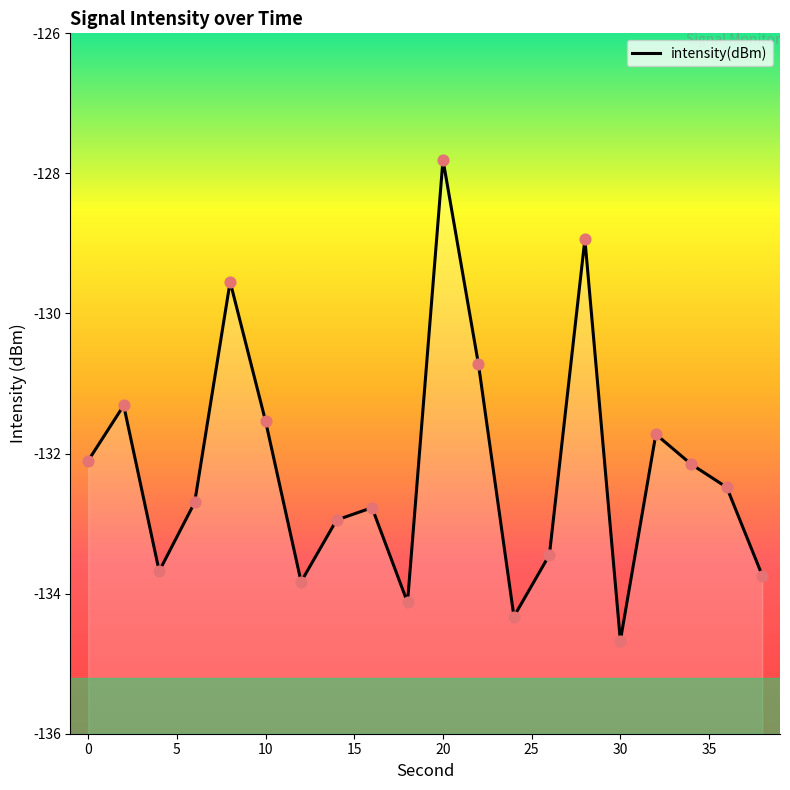

What is the change in value from 26 to 30?

-1.2